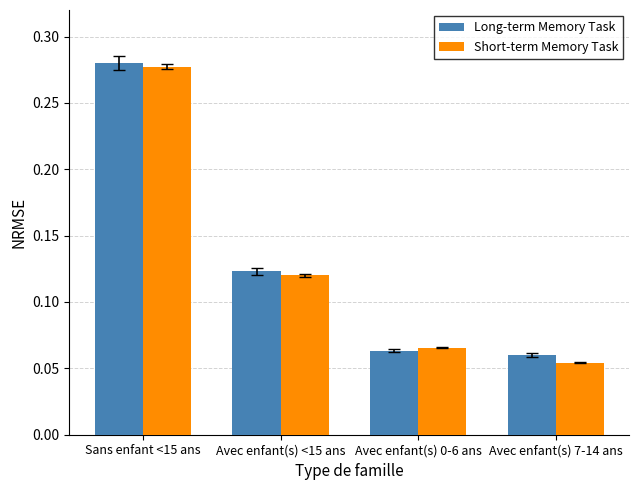

Count the Long-term Memory Task values in the range 0 to 1.

4